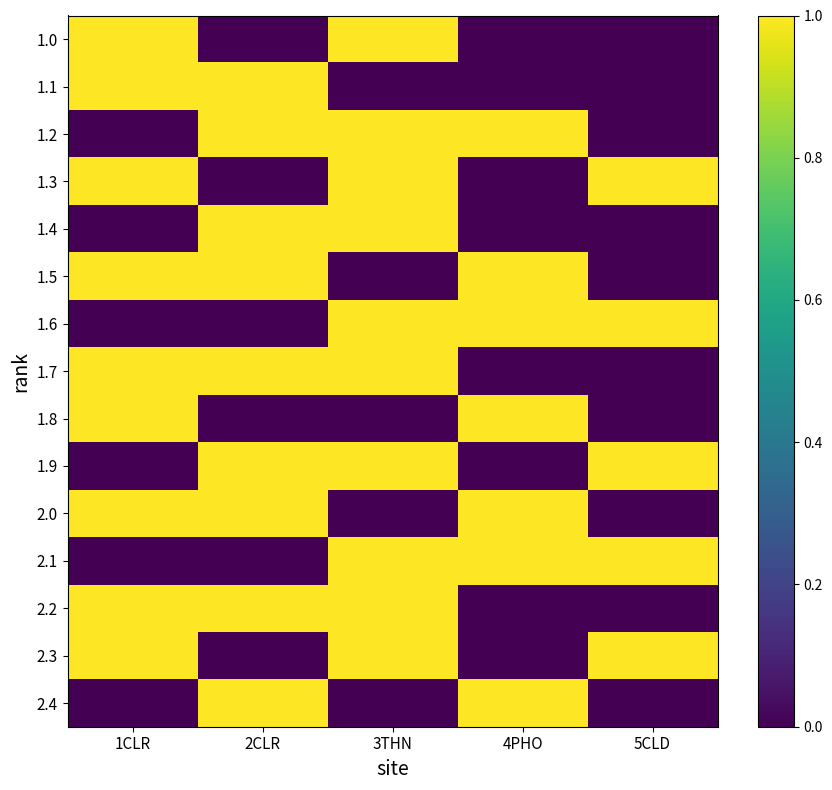

How many data points does each series have?

5